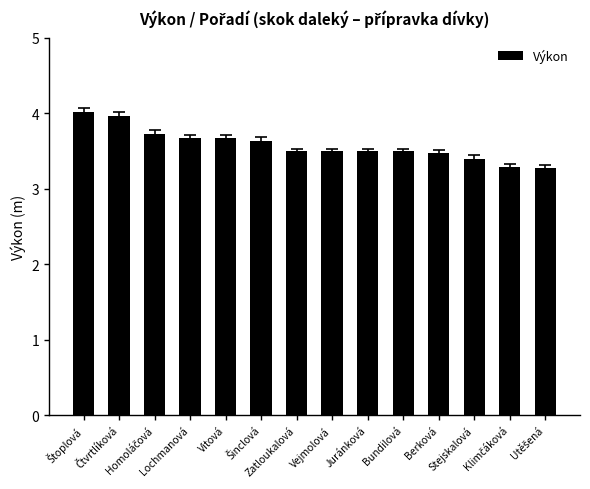

What is the greatest value displayed?

4.0